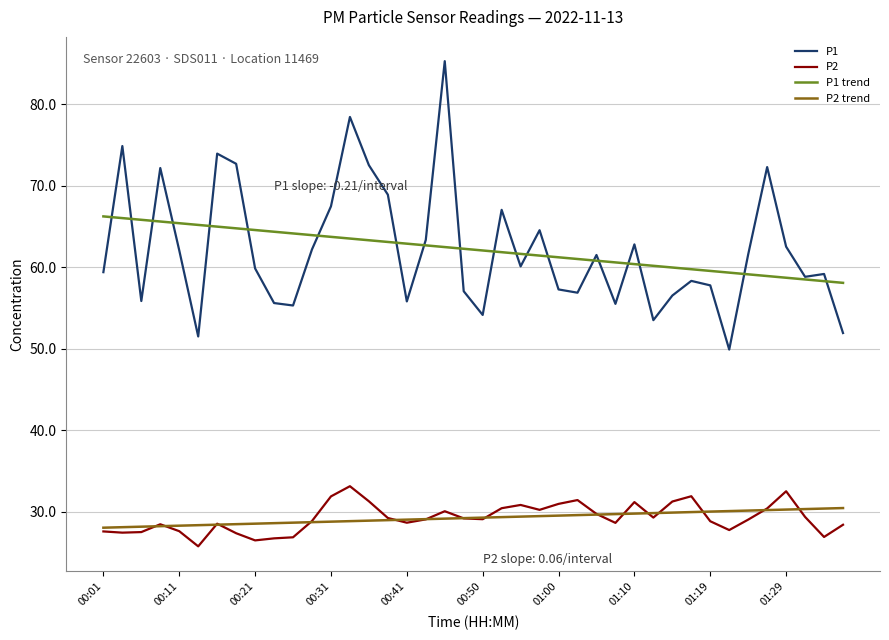

Which series has the widest spread of values?

P1